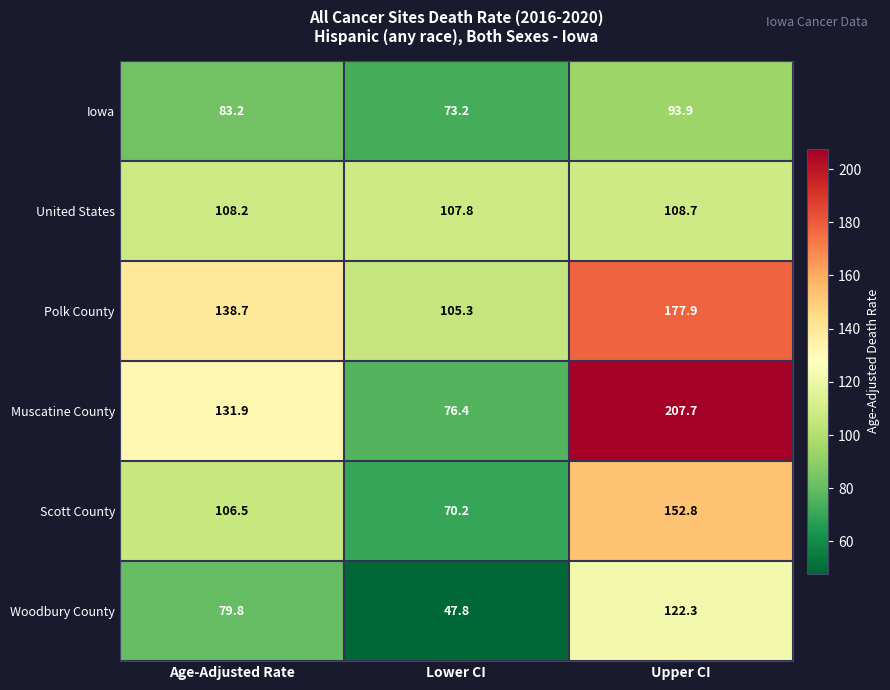

Is it true that Muscatine County equals 114.6 at Upper CI?

False